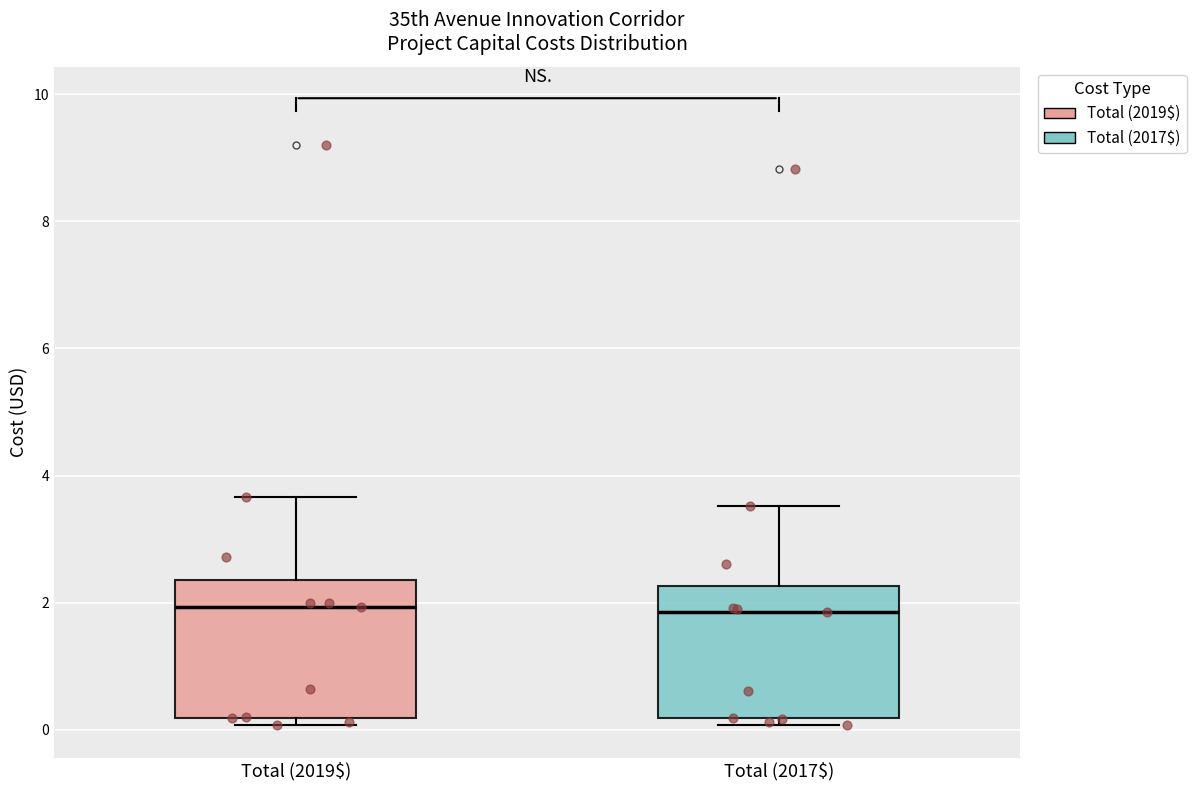

Reading left to right, read every box against the y-axis: the position of its median line, the range the box covers, and the ends of its whiskers. The values are not printed on the chart, so give them approximately, as read against the axis.

Total (2019$): median 2.0, box 0.2 to 2.4, whiskers 0.0 to 3.6
Total (2017$): median 1.8, box 0.2 to 2.2, whiskers 0.0 to 3.6